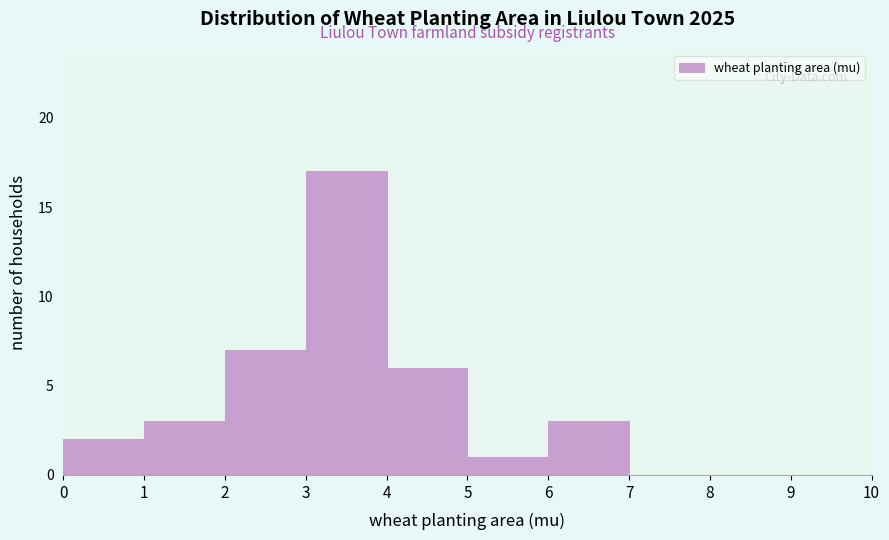

What is the height of the bar covering 4 to 5 on the x-axis? The values are not printed on the chart, so give them approximately, as read against the axis.

6